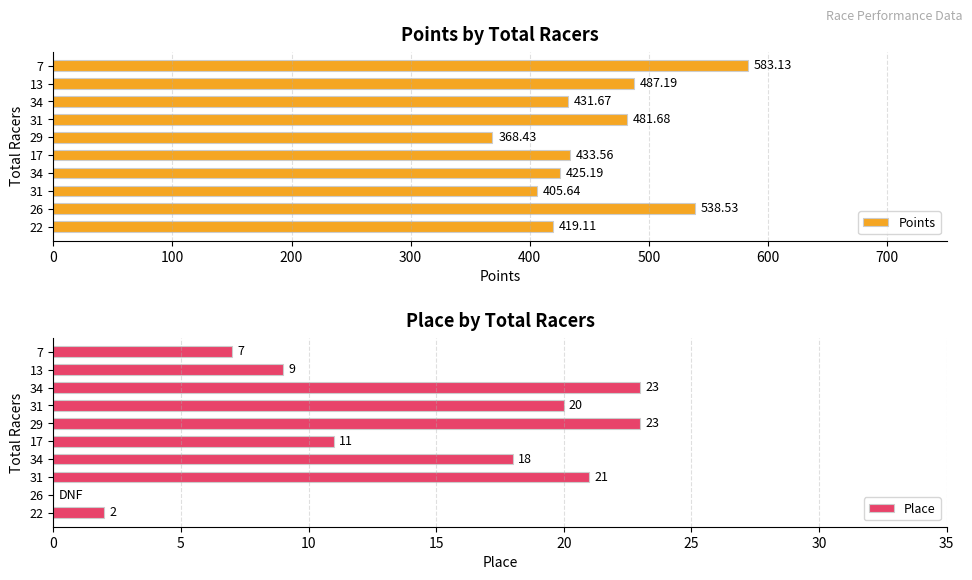

How many positive values does the Place series have?

9